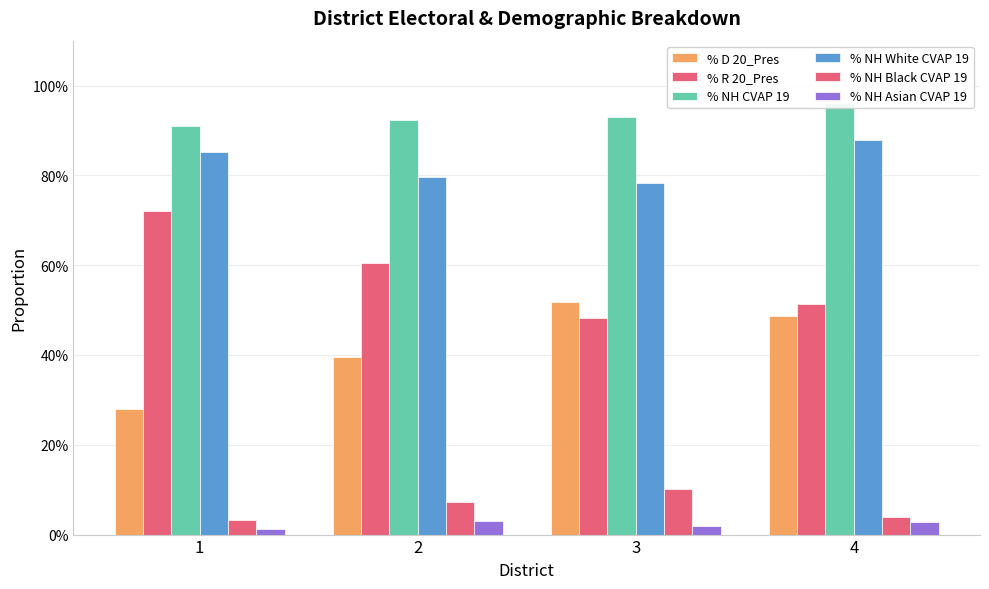

What is the difference between the maximum and second lowest values in the % NH White CVAP 19 series?

0.1